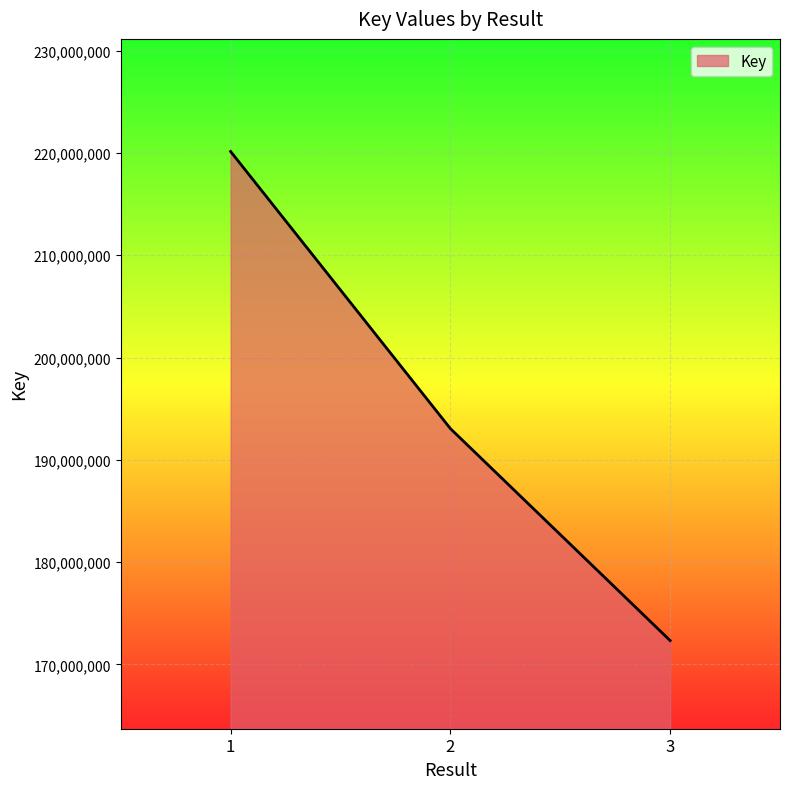

Which category has the highest value across all series?

1